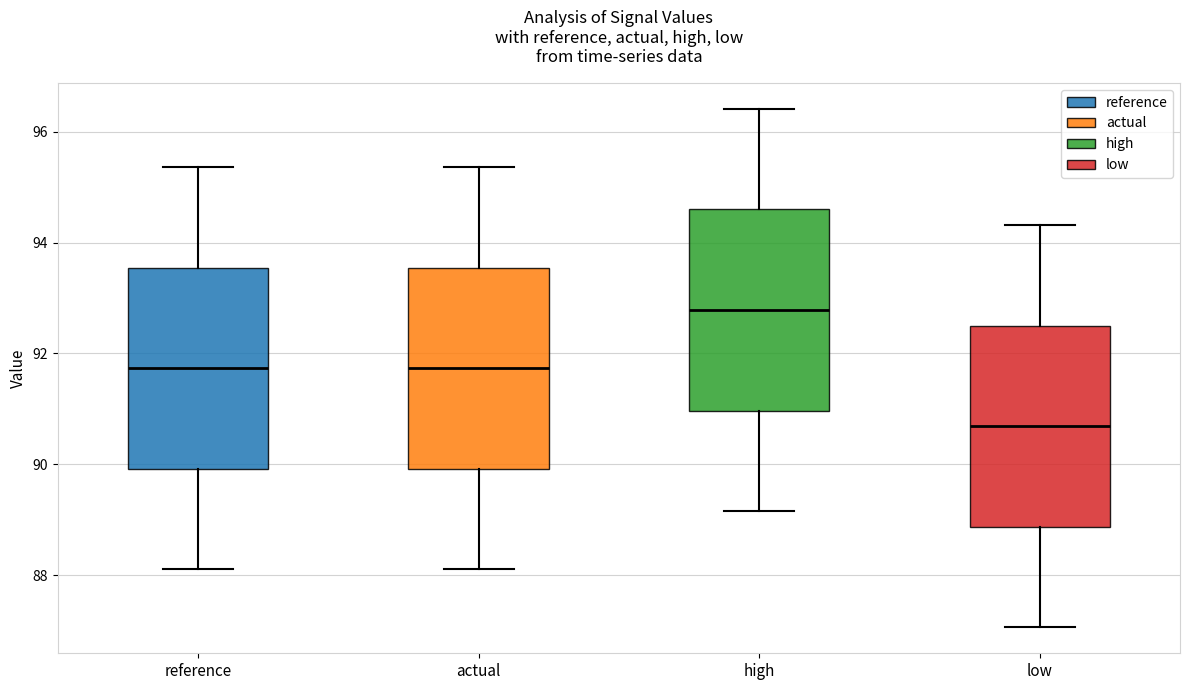

Reading left to right, read every box against the y-axis: the position of its median line, the range the box covers, and the ends of its whiskers. The values are not printed on the chart, so give them approximately, as read against the axis.

reference: median 91.8, box 90.0 to 93.6, whiskers 88.2 to 95.4
actual: median 91.8, box 90.0 to 93.6, whiskers 88.2 to 95.4
high: median 92.8, box 91.0 to 94.6, whiskers 89.2 to 96.4
low: median 90.6, box 88.8 to 92.4, whiskers 87.0 to 94.4